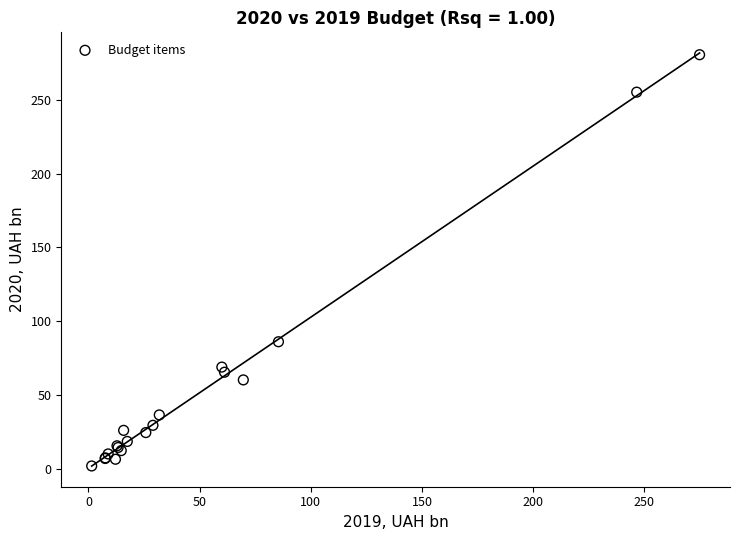

What Y value in the scatter plot is closest to 141?

86.0